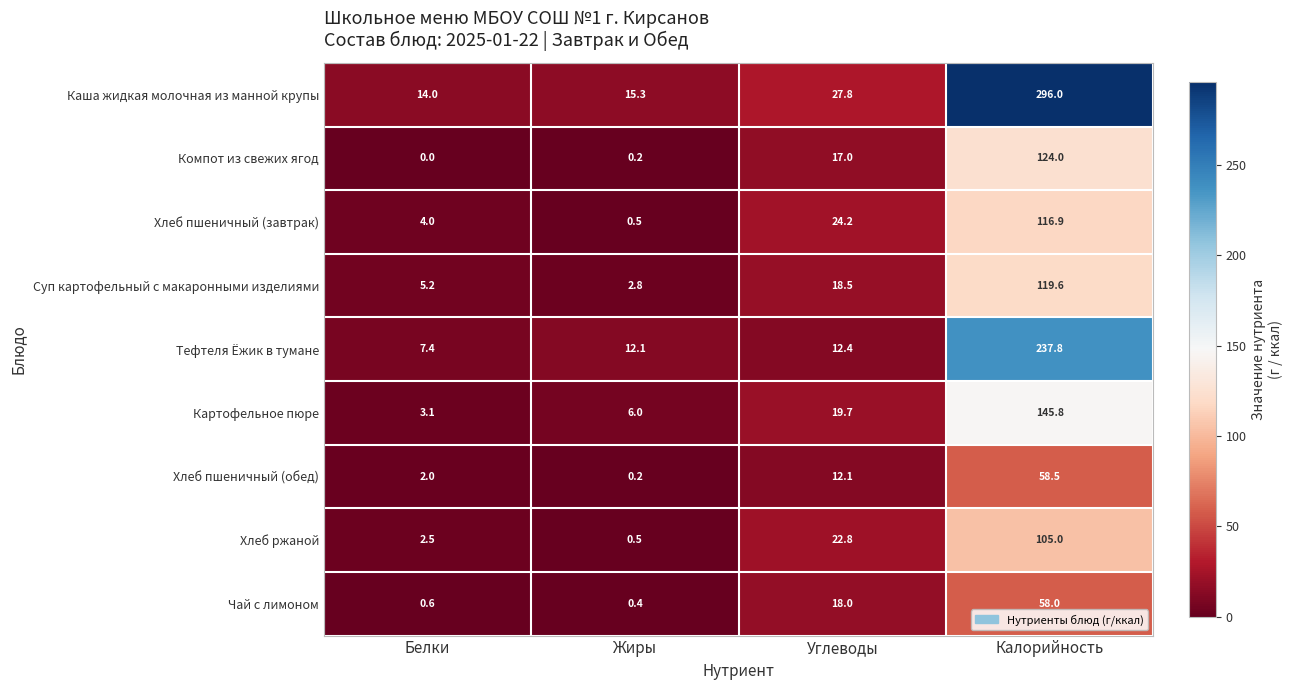

Where does the Тефтеля Ёжик в тумане series first go above 12?

Жиры